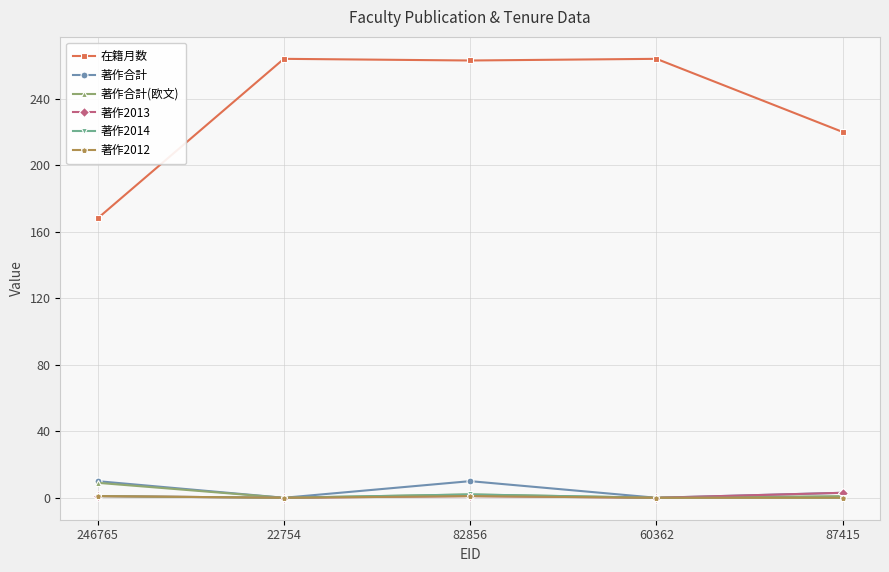

True or false: 在籍月数 and 著作2012 intersect in this chart.

False